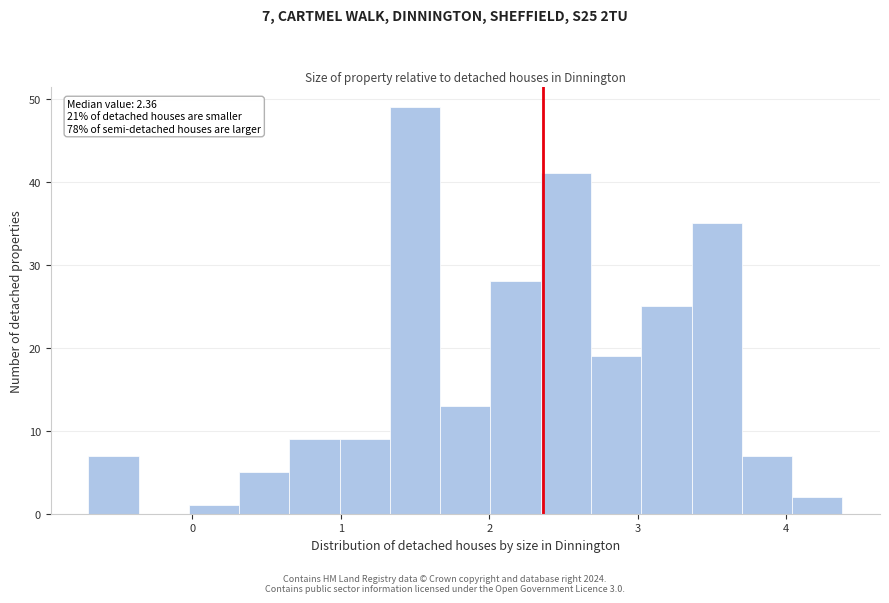

Read against the x-axis, roughly where is the centre of the tallest bar?

1.5